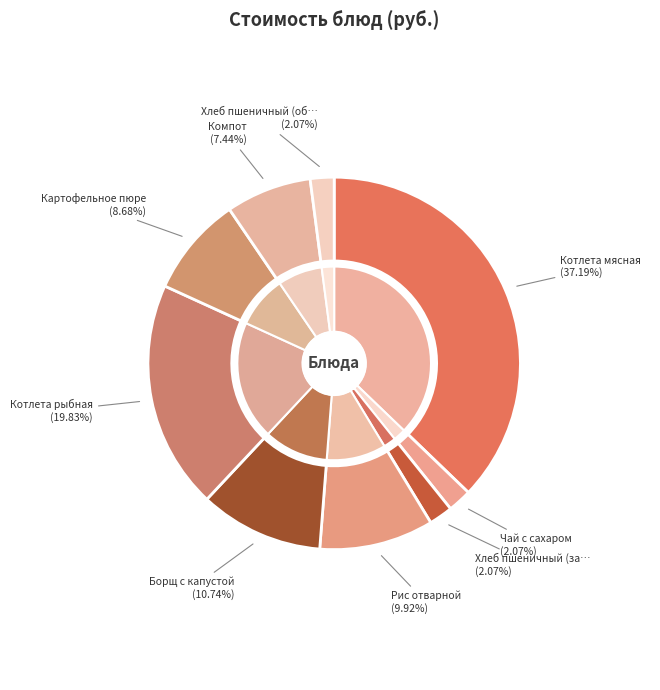

What is the largest slice in the pie chart?

Котлета мясная